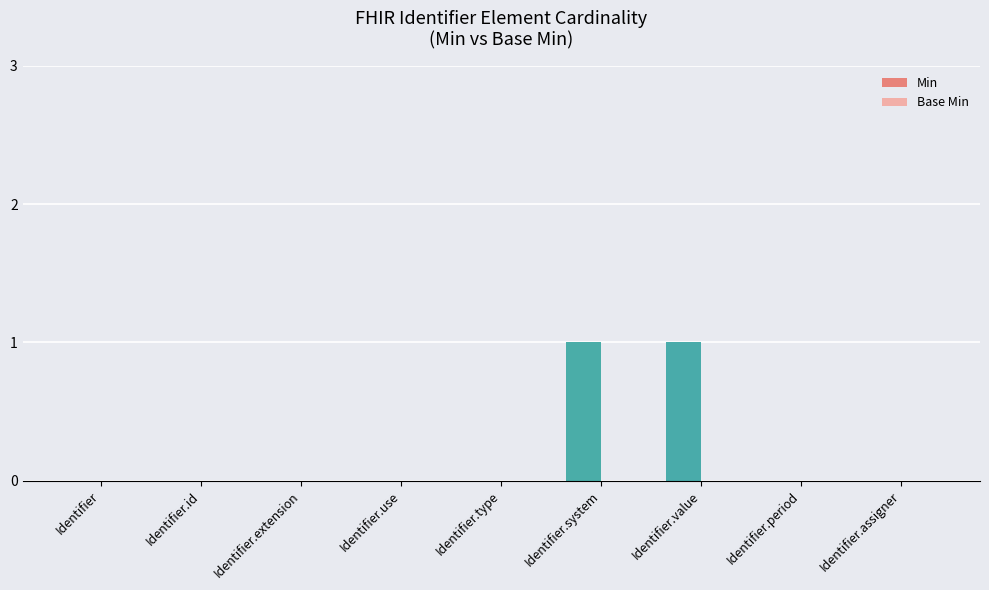

Is the value of Base Min at Identifier greater than the value of Min at Identifier.type?

No